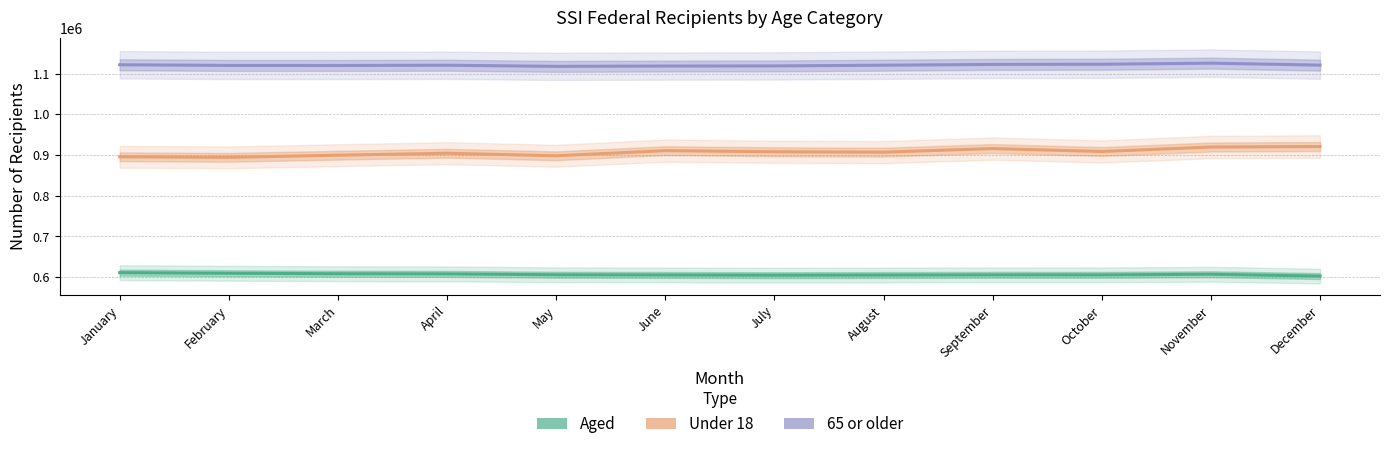

Reading left to right, extract all data points from this chart.

Aged: January=610816	February=609282	March=608122	April=607789	May=605553	June=605097	July=604523	August=604910	September=605337	October=605292	November=606874	December=602347
Under 18: January=895654	February=894205	March=899489	April=904323	May=898091	June=910658	July=907961	August=906983	September=915806	October=908584	November=919557	December=920836
65 or older: January=1121836	February=1120202	March=1120100	April=1120688	May=1117895	June=1118710	July=1118959	August=1120747	September=1122671	October=1123113	November=1125783	December=1120944